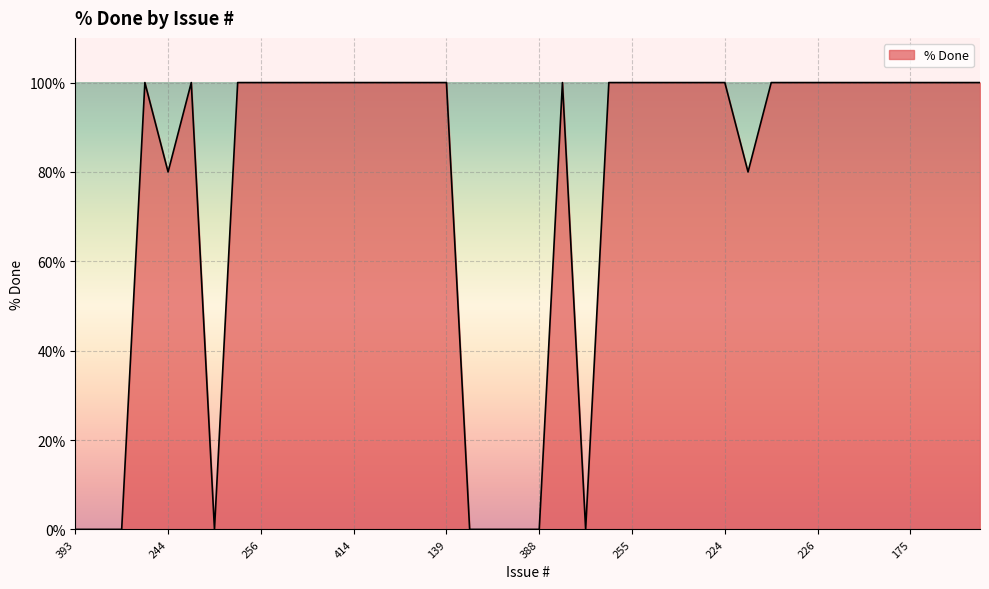

What is the maximum value shown in the chart?

100